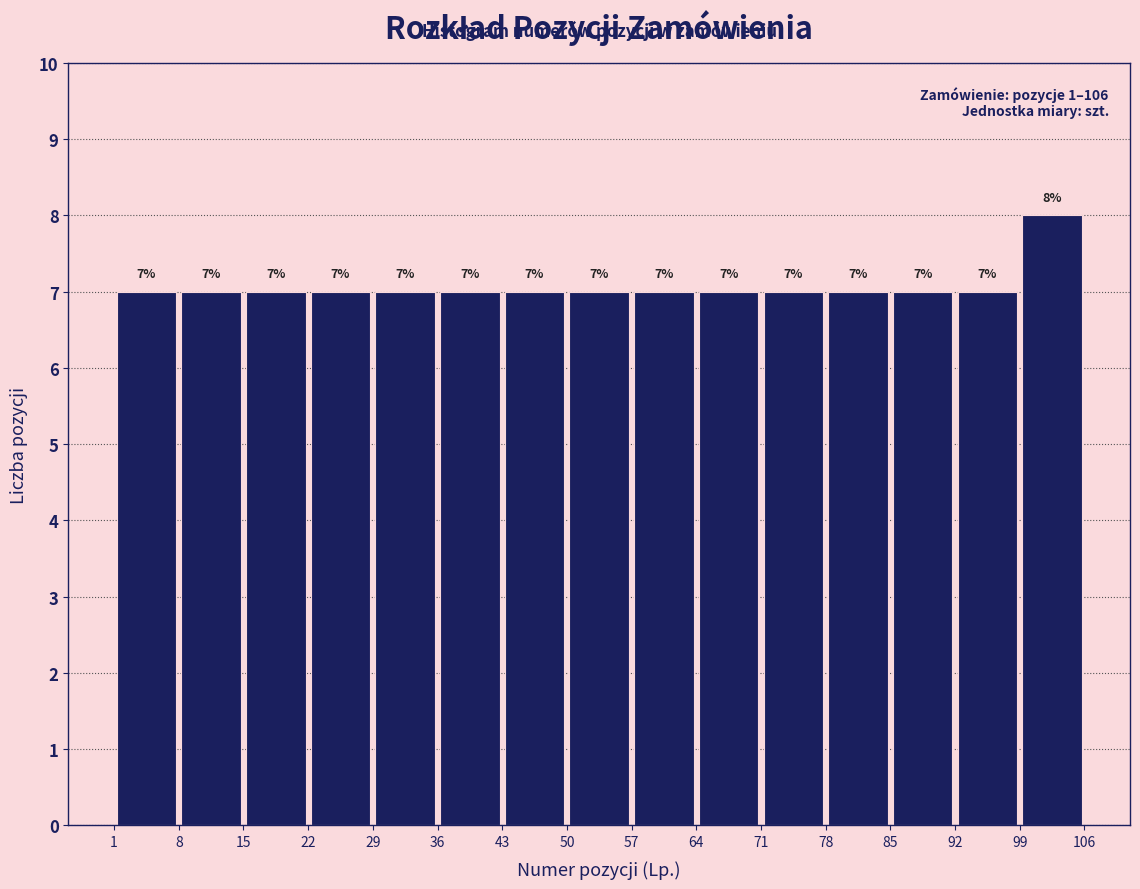

Which range on the x-axis has the tallest bar?

99 to 106